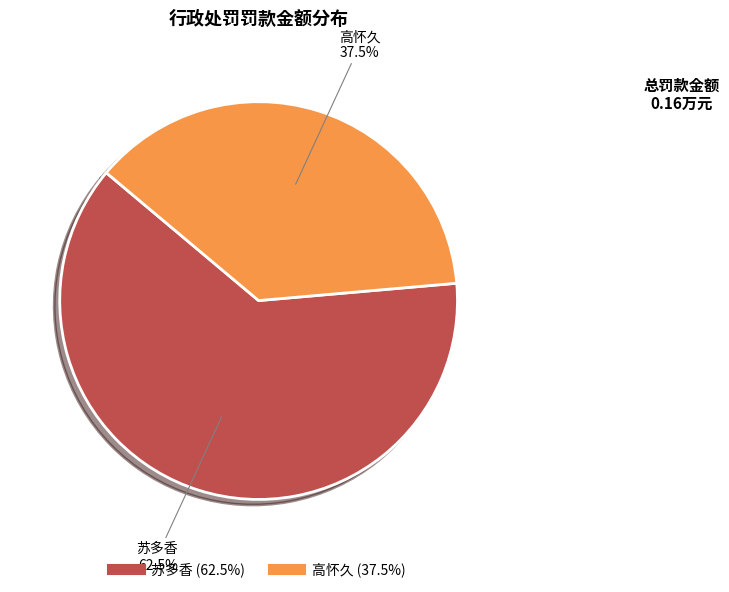

Does any single category account for the majority?

Yes